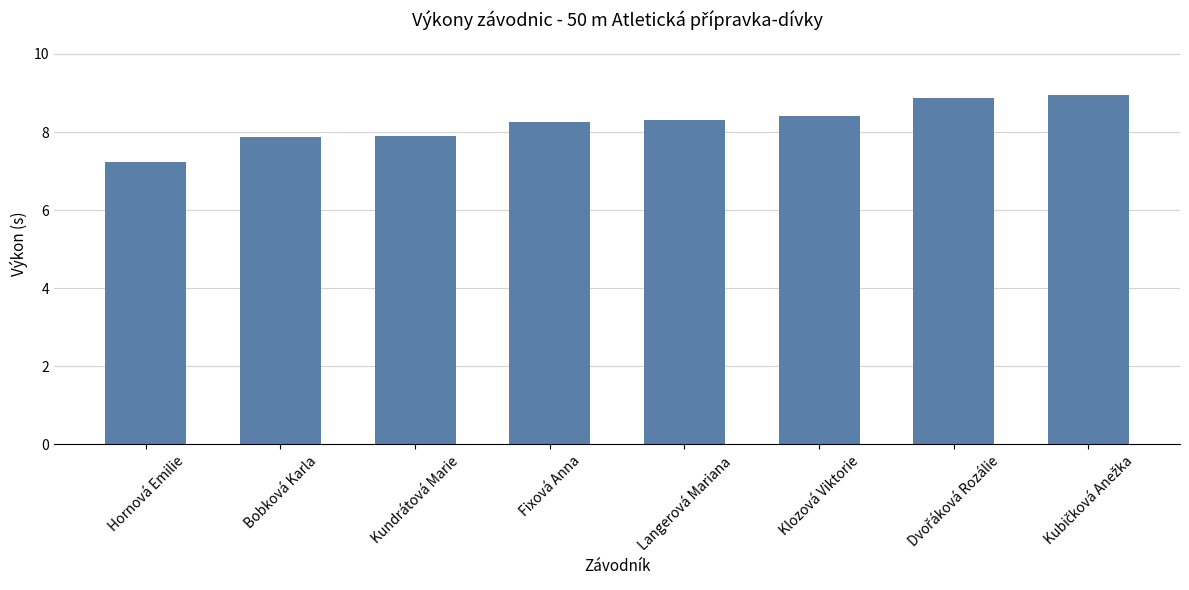

What is the label of the 5th bar from the left?

Langerová Mariana